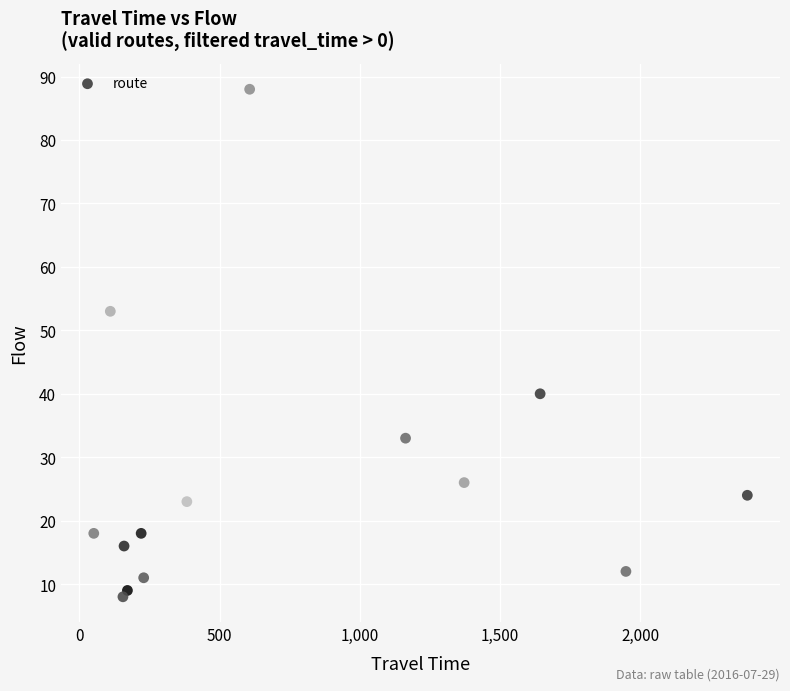

What Y value in the scatter plot is closest to 48?

53